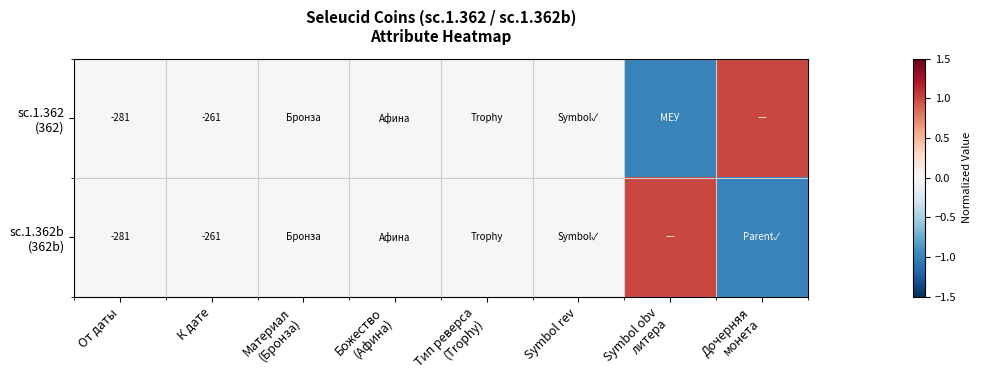

Which label corresponds to the largest value in the chart?

Дочерняя
монета